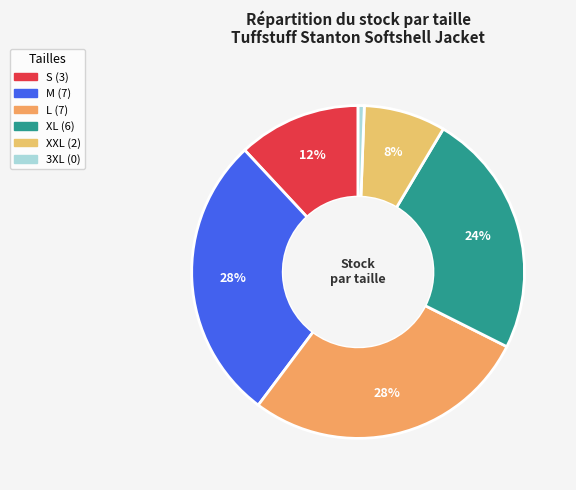

True or false: L accounts for 28% of the total.

True